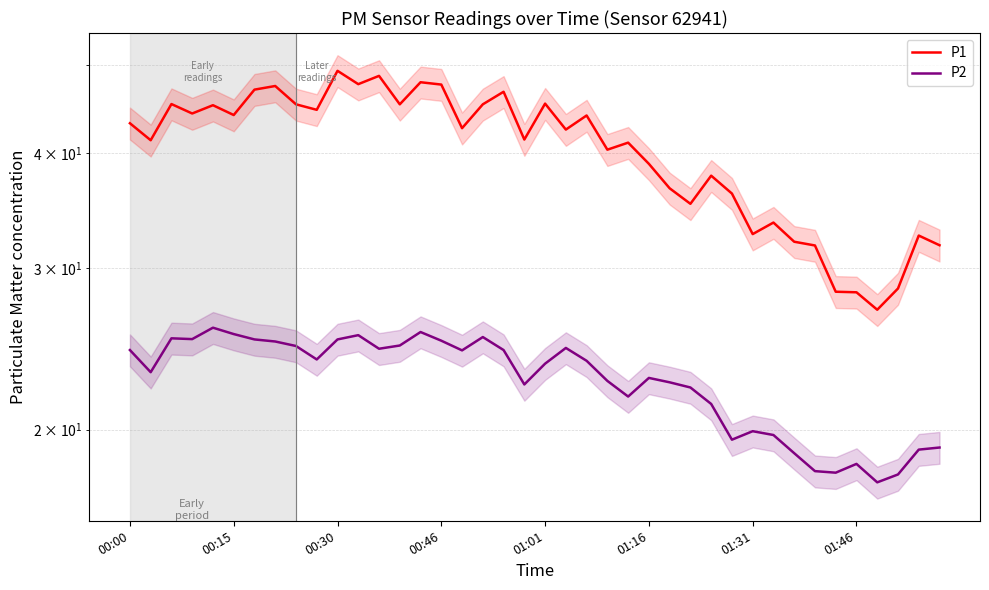

True or false: P1 has a value of 24.3 at 9.

False